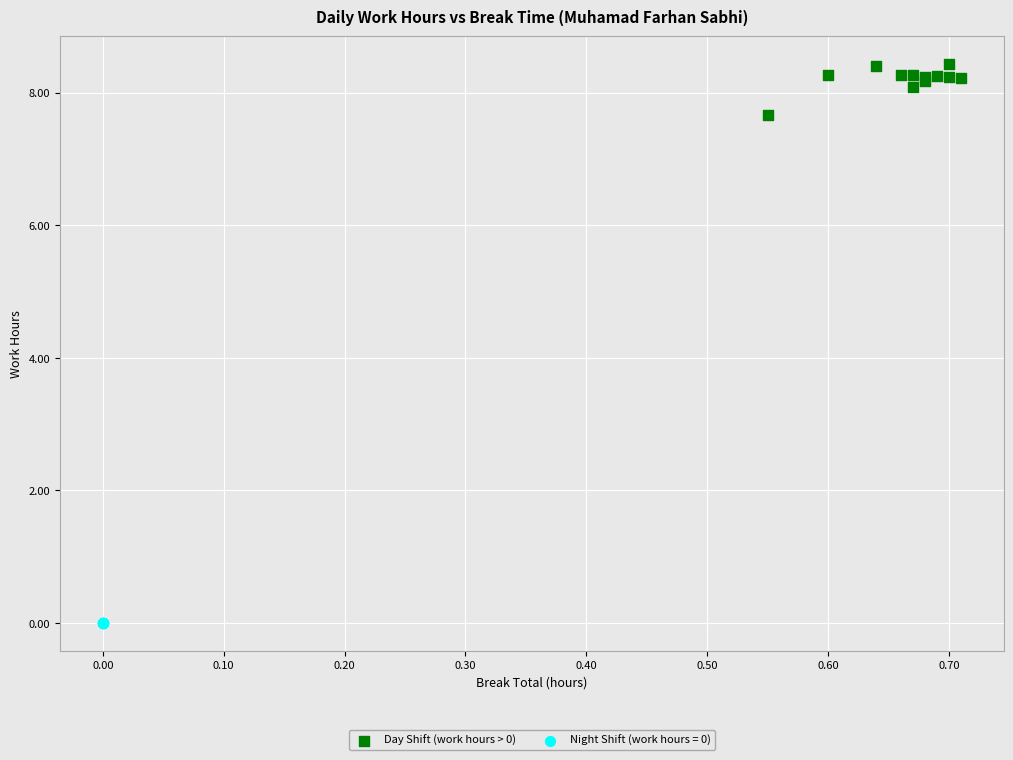

Which series contains the lowest Y value?

Night Shift (work hours = 0)